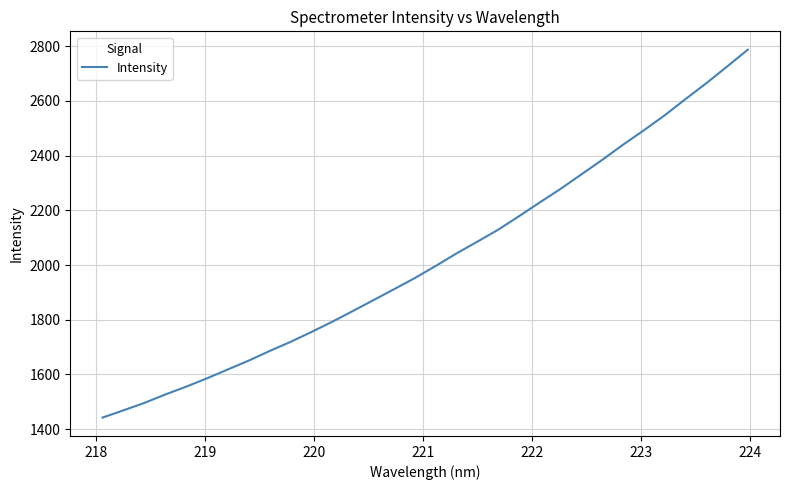

What is the minimum value shown in the chart?

1442.1